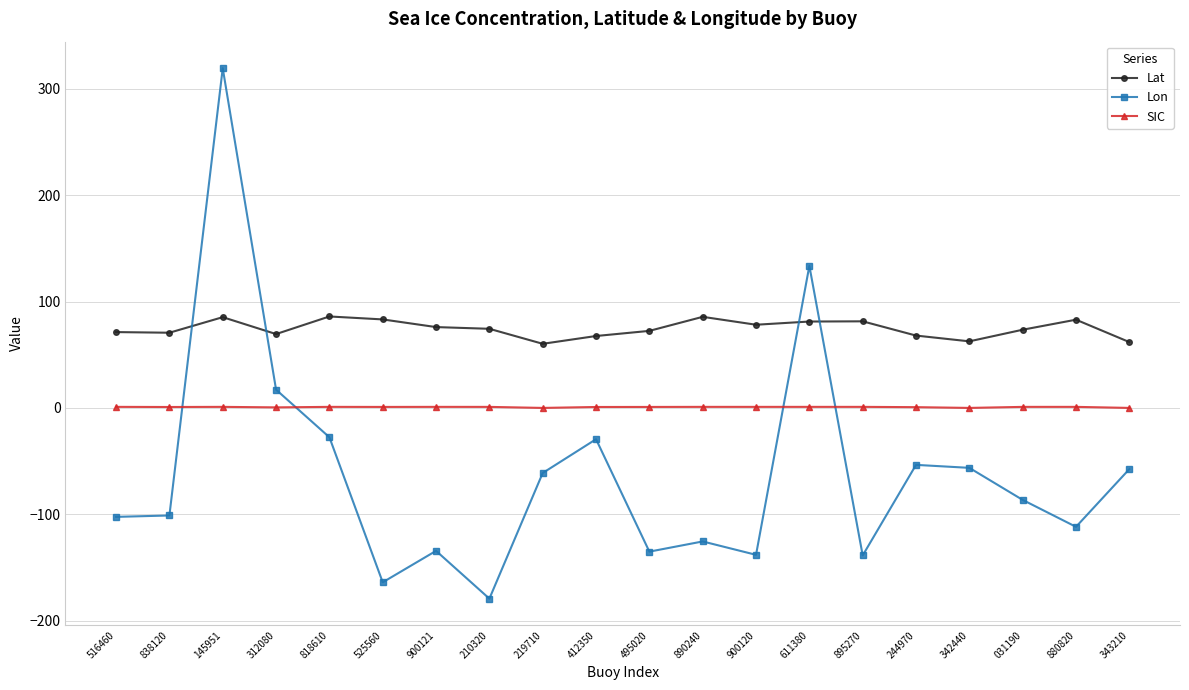

What position from the right is 611380?

7